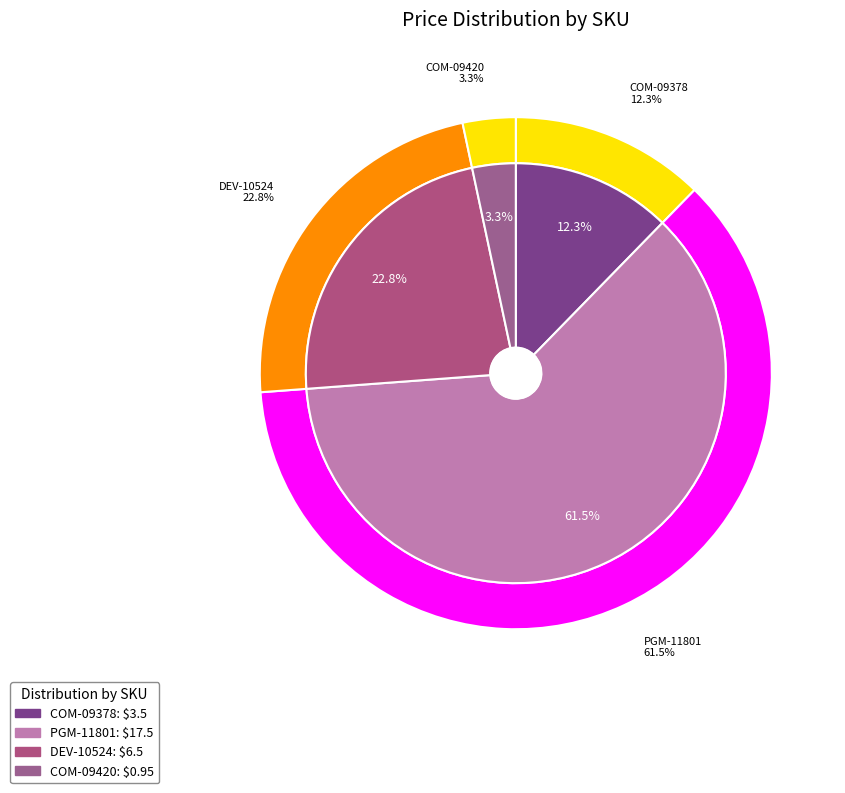

Count the number of slices in the pie.

4